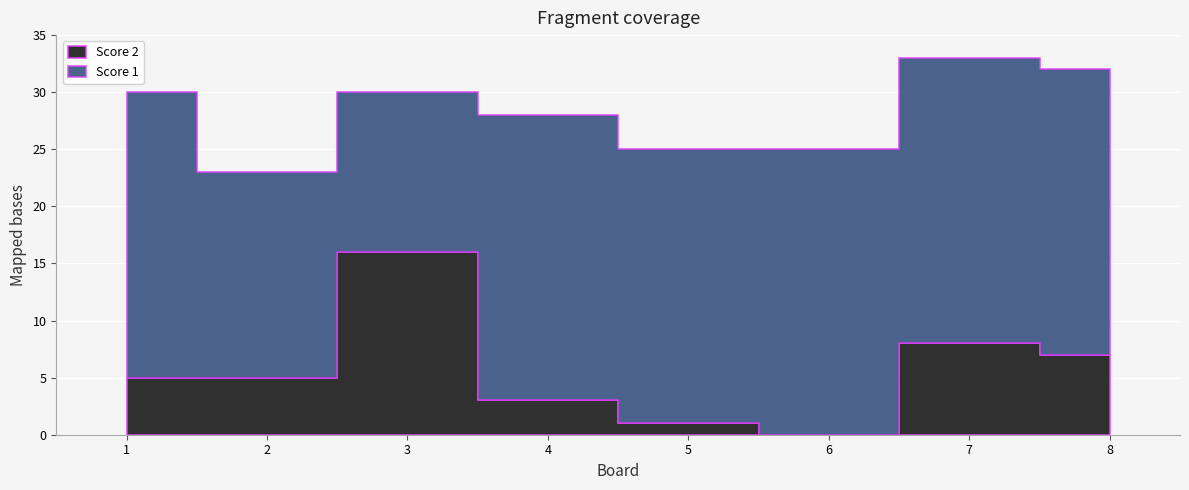

Reading left to right, transcribe all the data shown in this chart.

Score 2: 1=5	2=5	3=16	4=3	5=1	6=0	7=8	8=7
Score 1: 1=25	2=18	3=14	4=25	5=24	6=25	7=25	8=25